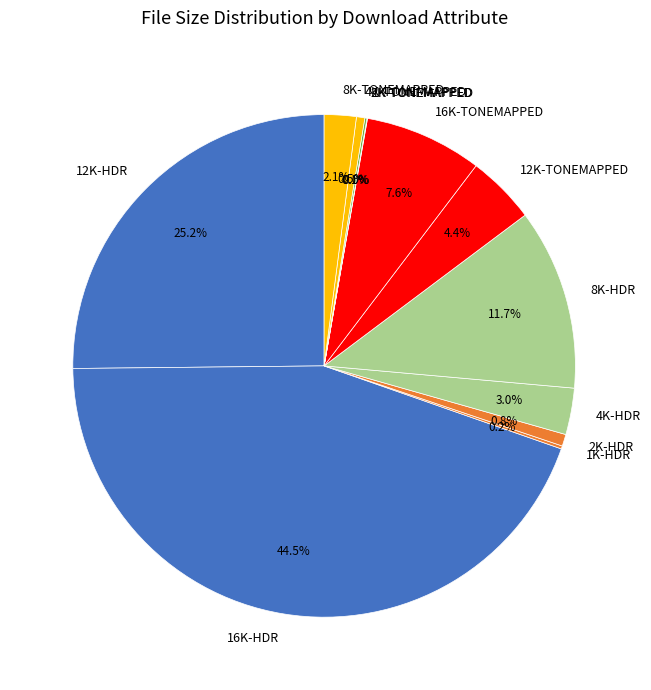

Does 2K-HDR account for over 50% of the chart?

No